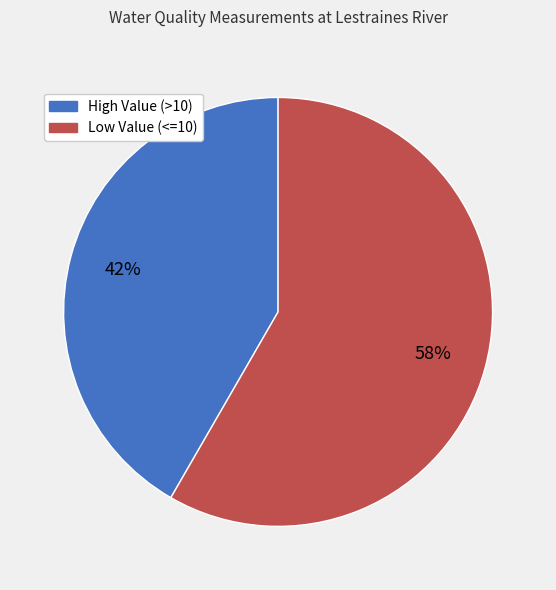

Does any single category account for the majority?

Yes